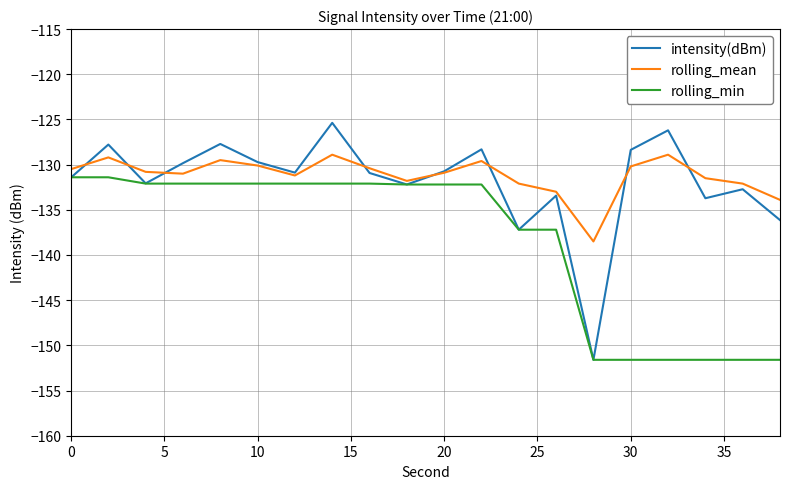

Which series has the widest spread of values?

intensity(dBm)